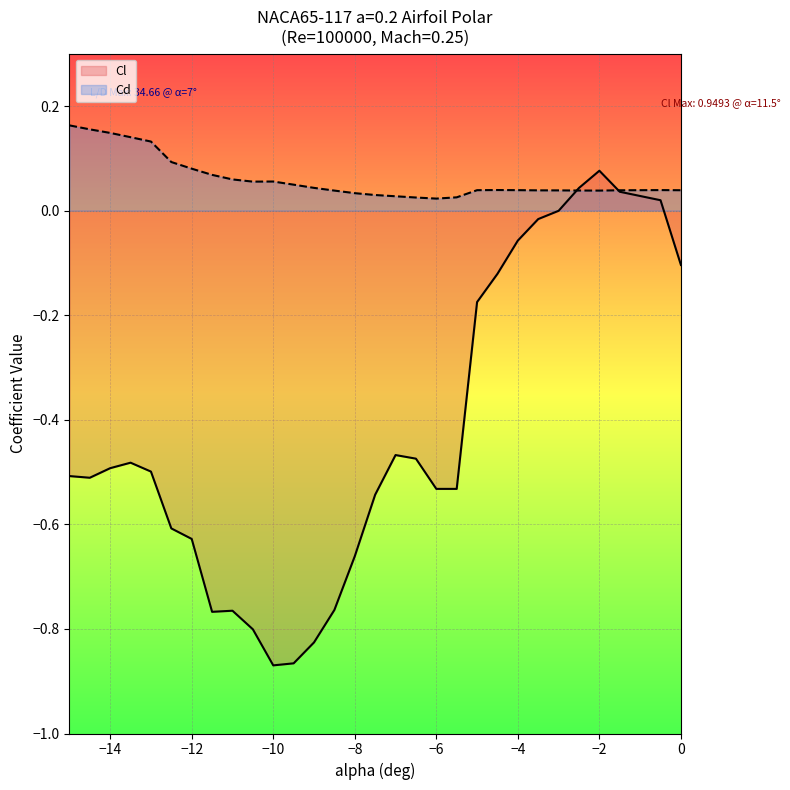

Does the chart display data point markers on the line(s)?

No